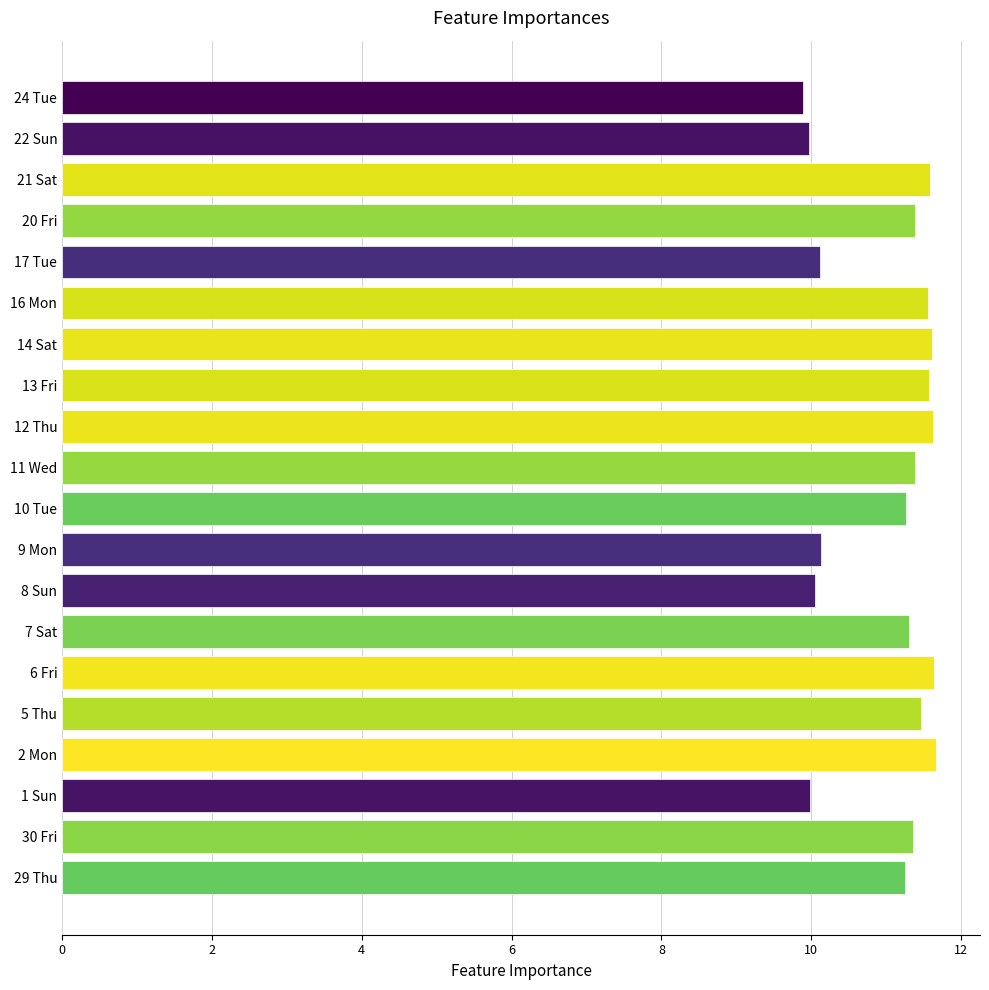

Are the bars horizontal?

Yes